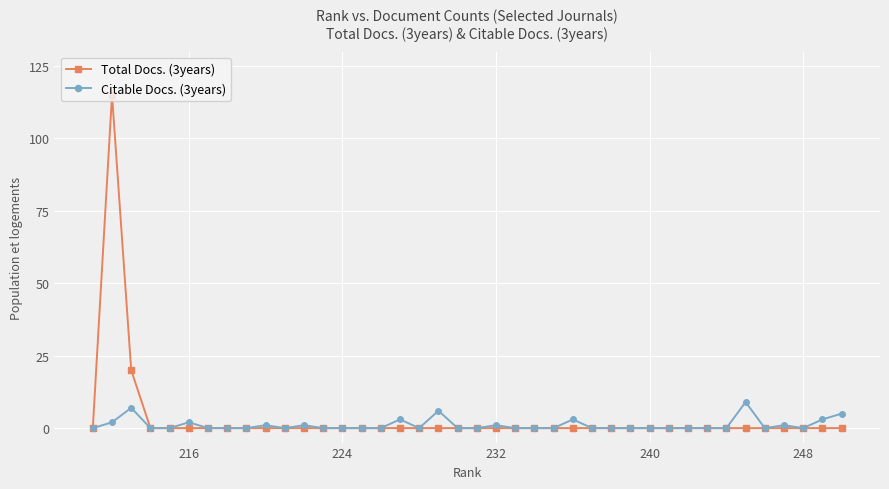

Reading left to right, transcribe all the data shown in this chart.

Total Docs. (3years): 0	115	20	0	0	0	0	0	0	0	0	0	0	0	0	0	0	0	0	0	0	0	0	0	0	0	0	0	0	0	0	0	0	0	0	0	0	0	0	0
Citable Docs. (3years): 0	2	7	0	0	2	0	0	0	1	0	1	0	0	0	0	3	0	6	0	0	1	0	0	0	3	0	0	0	0	0	0	0	0	9	0	1	0	3	5